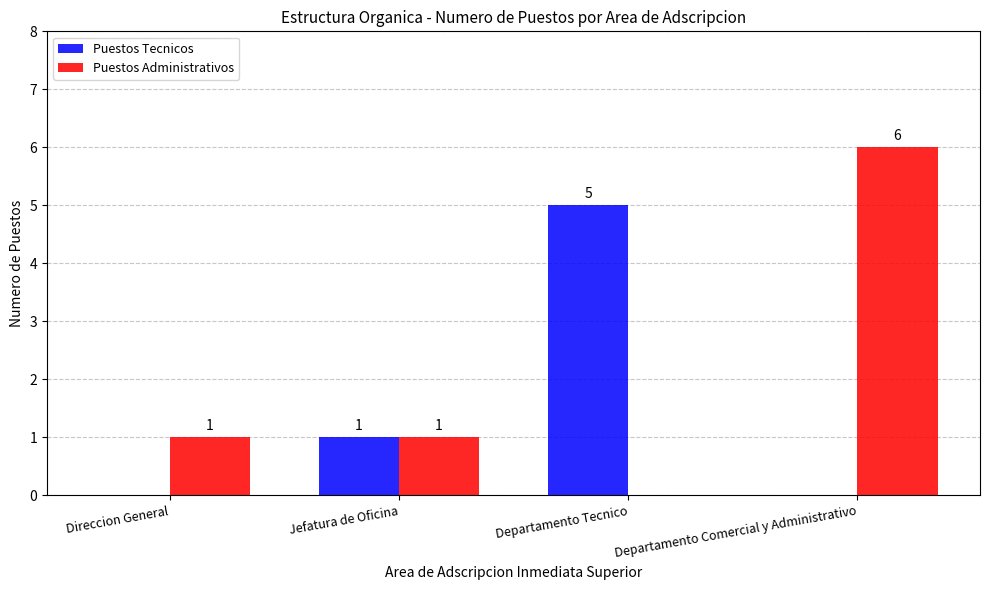

Reading left to right, what are all the values shown in this chart?

Puestos Tecnicos: Direccion General=0	Jefatura de Oficina=1	Departamento Tecnico=5	Departamento Comercial y Administrativo=0
Puestos Administrativos: Direccion General=1	Jefatura de Oficina=1	Departamento Tecnico=0	Departamento Comercial y Administrativo=6